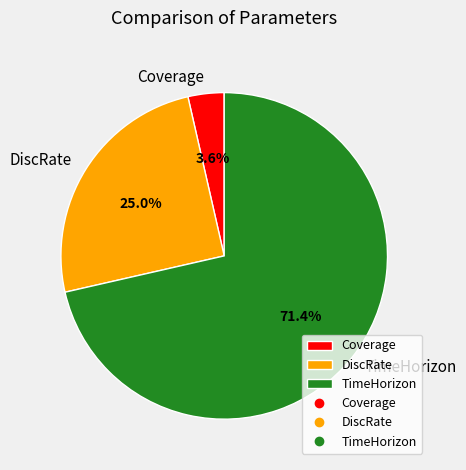

To the nearest percent, what portion does DiscRate represent?

25%